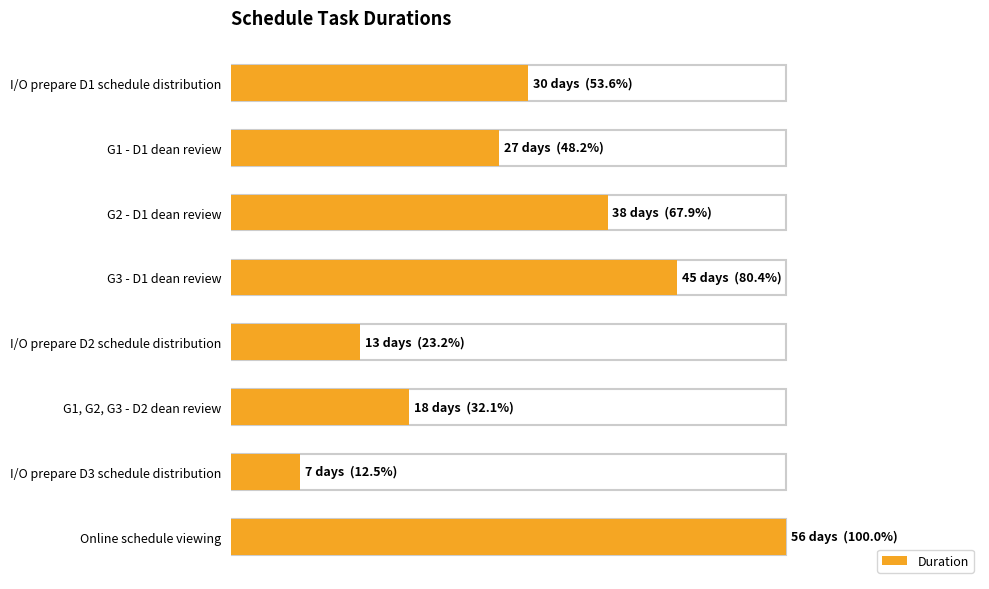

What is the difference between the maximum and second lowest values?

43